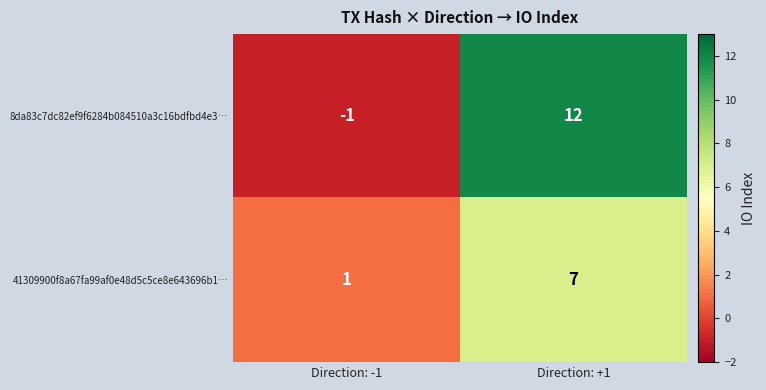

What is the minimum value shown in the chart?

-1